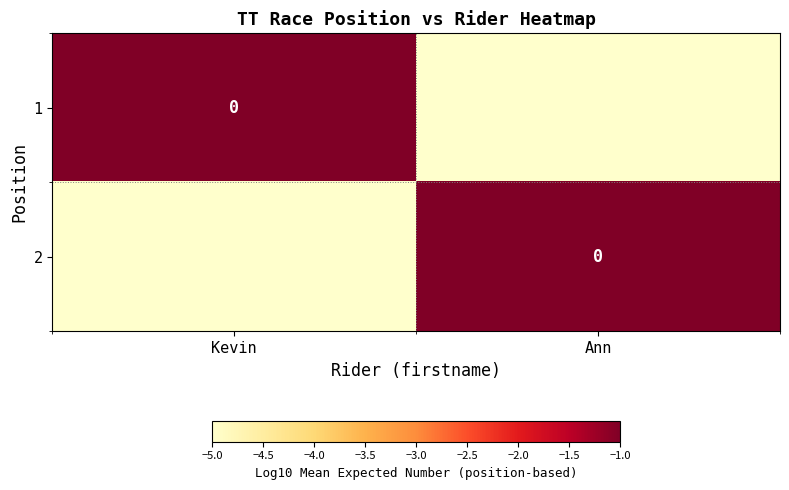

Count the number of categories in the chart.

2